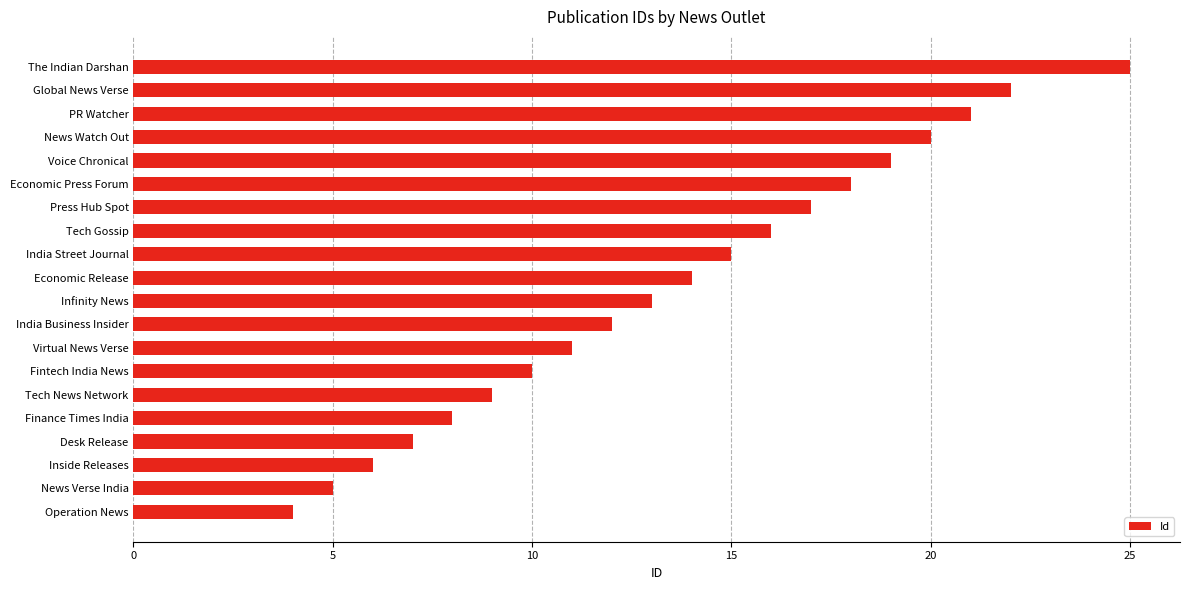

Rank the categories by value from highest to lowest.

The Indian Darshan, Global News Verse, PR Watcher, News Watch Out, Voice Chronical, Economic Press Forum, Press Hub Spot, Tech Gossip, India Street Journal, Economic Release, Infinity News, India Business Insider, Virtual News Verse, Fintech India News, Tech News Network, Finance Times India, Desk Release, Inside Releases, News Verse India, Operation News